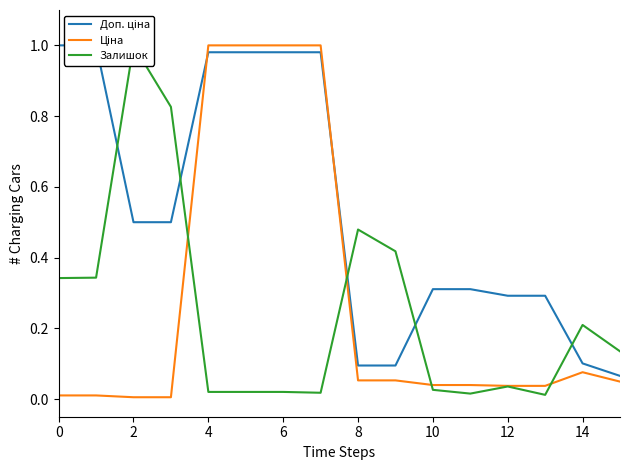

True or false: Залишок and Ціна intersect in this chart.

True